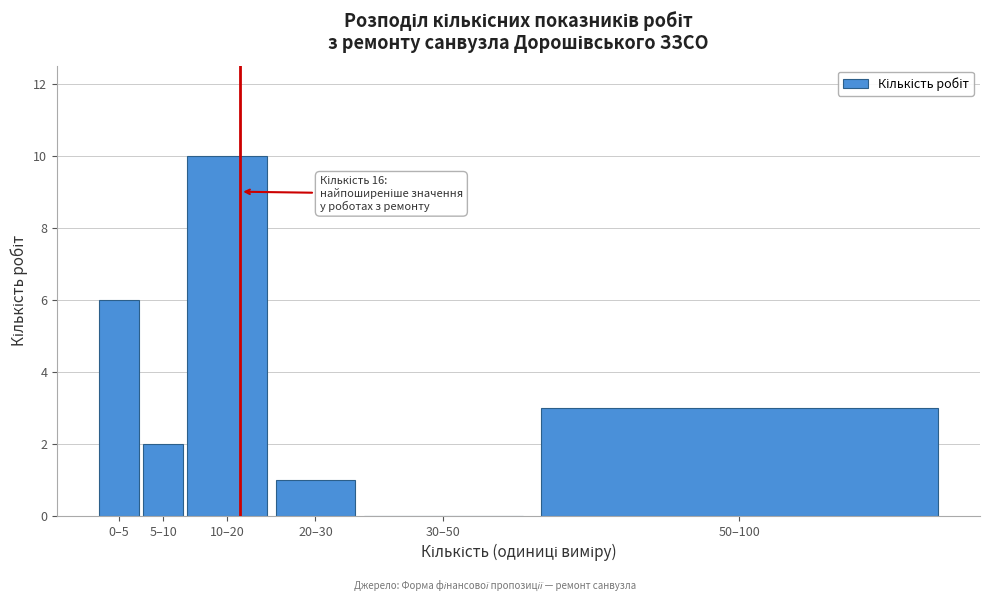

Reading left to right, what are all the values shown in this chart?

0–5=6	5–10=2	10–20=10	20–30=1	30–50=0	50–100=3